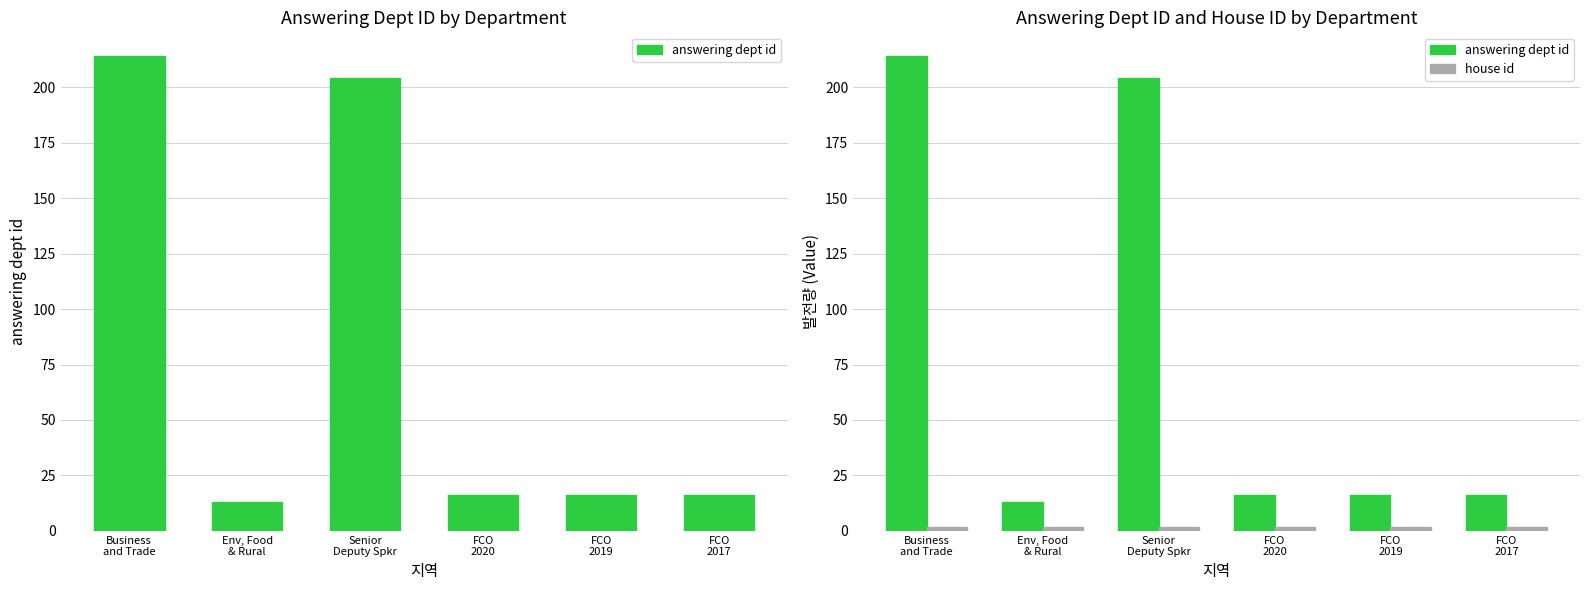

Is the value of answering dept id at FCO
2017 greater than the value of house id at FCO
2017?

Yes